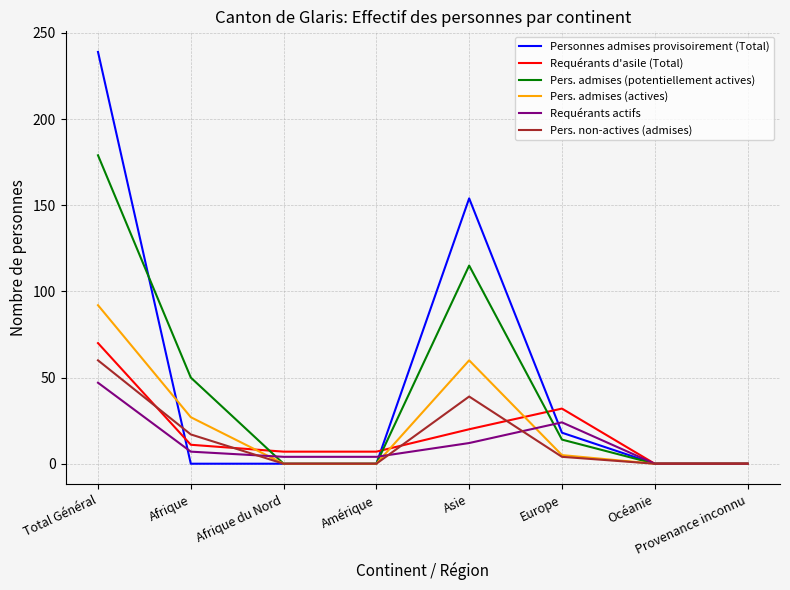

At how many categories does at least one series exceed 88?

2